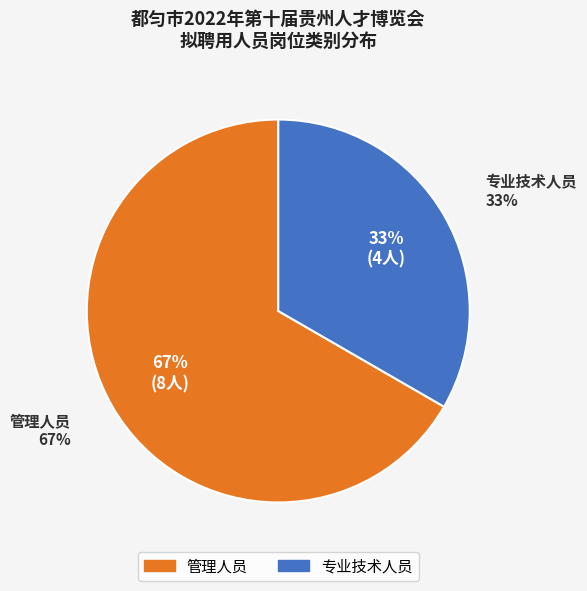

Count the number of slices in the pie.

2